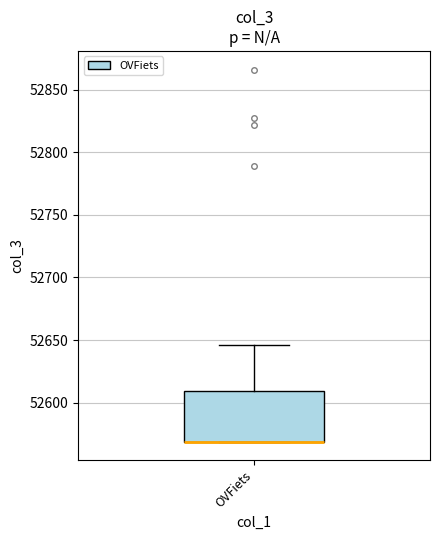

Transcribe this box plot: give where the median line is, the range the box spans, and where the two whiskers end, as read against the y-axis. The values are not printed on the chart, so give them approximately, as read against the axis.

median 52570 (drawn on the box's lower edge), box 52570 to 52610, whiskers 52570 to 52645